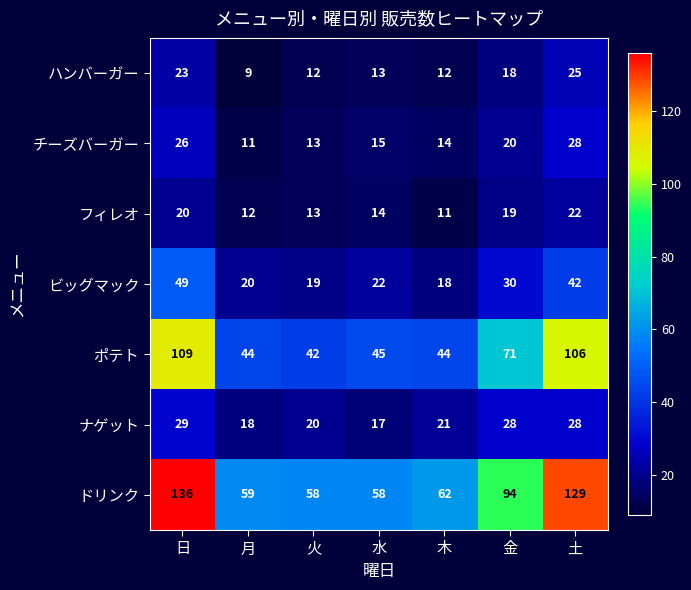

How many data points does each series have?

7